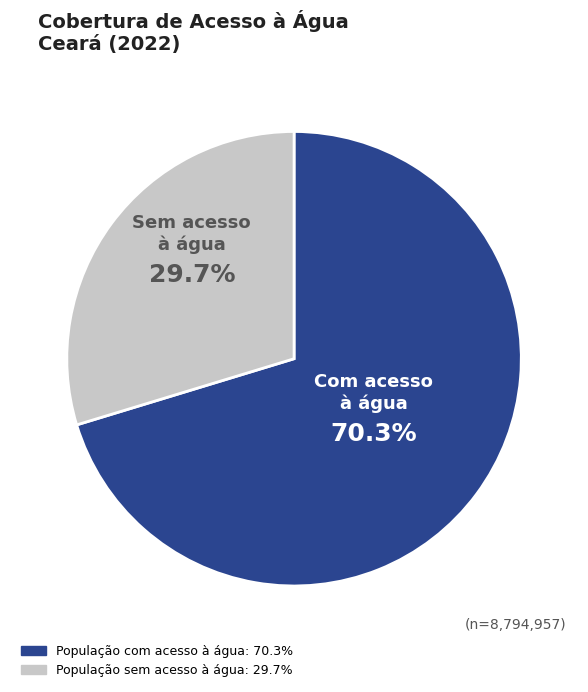

Which category accounts for the majority?

População com acesso à água